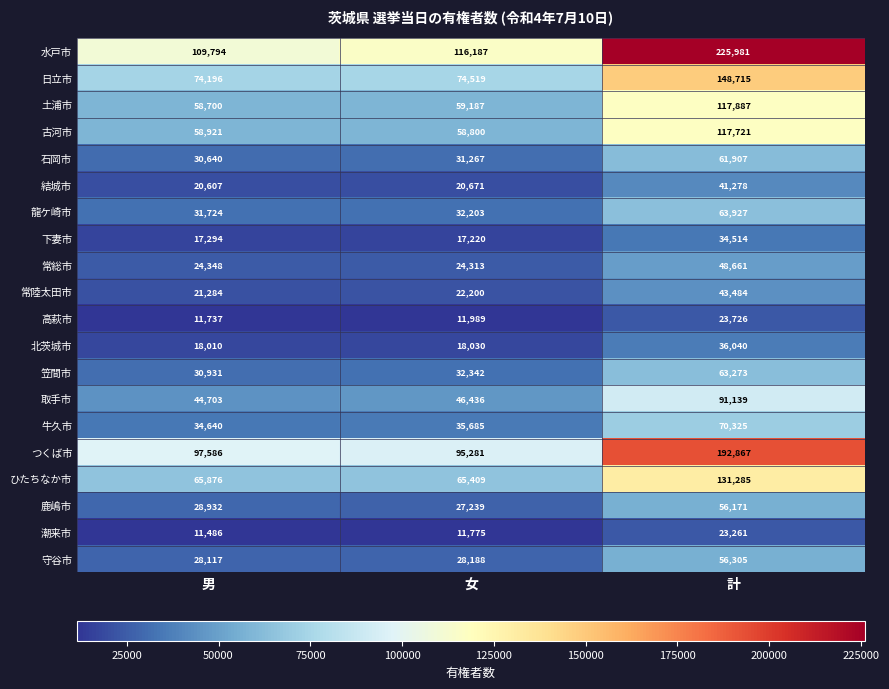

What is the sum of the 取手市 values at 計 and 男?

135842